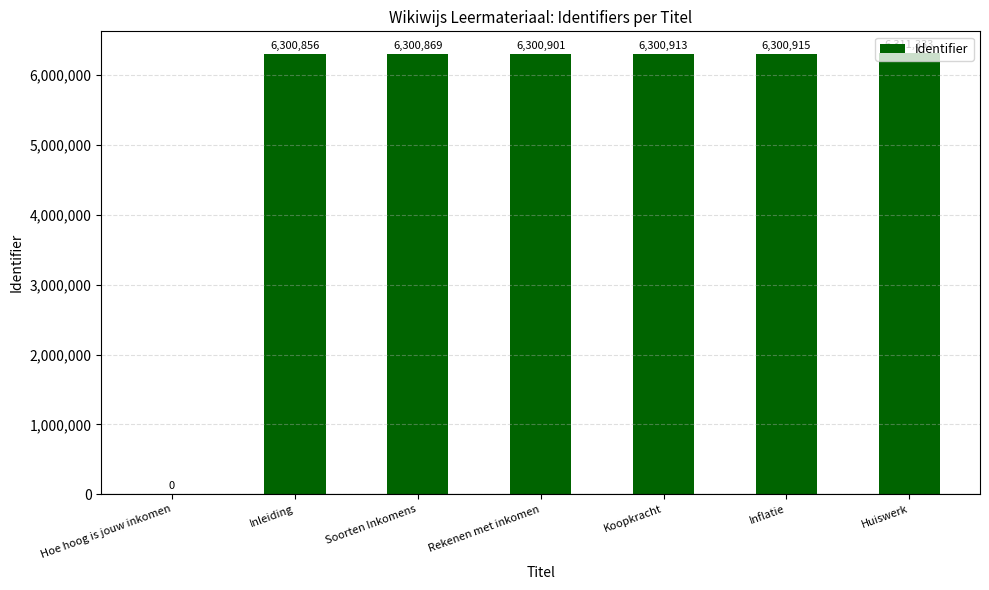

What is the maximum value shown in the chart?

6311333